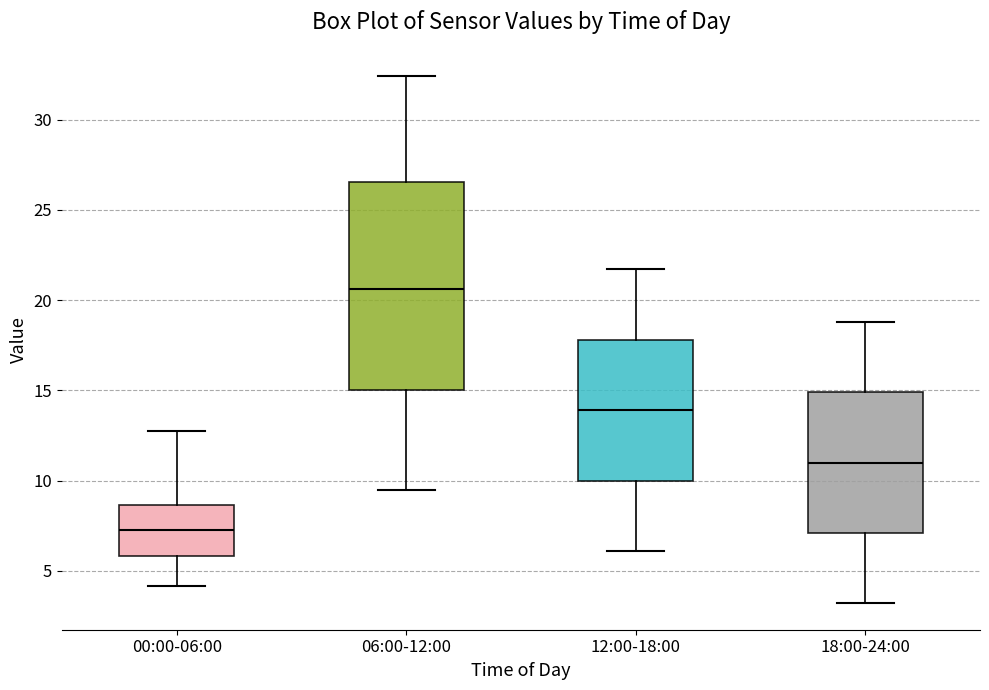

Which box is the tallest, from its lower edge to its upper edge?

06:00-12:00